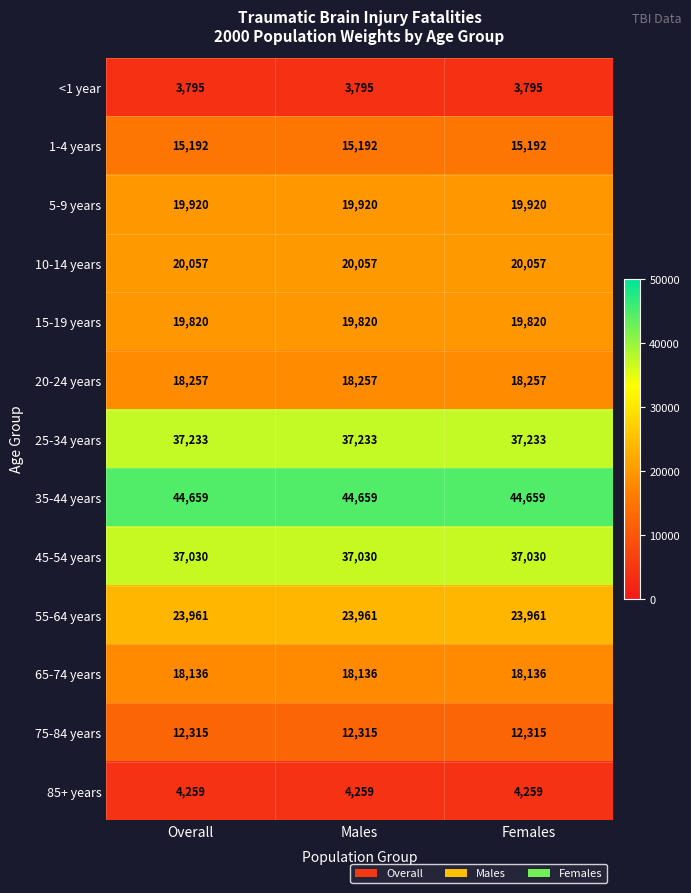

The 85+ years series shows 4259 at Females. True or false?

True